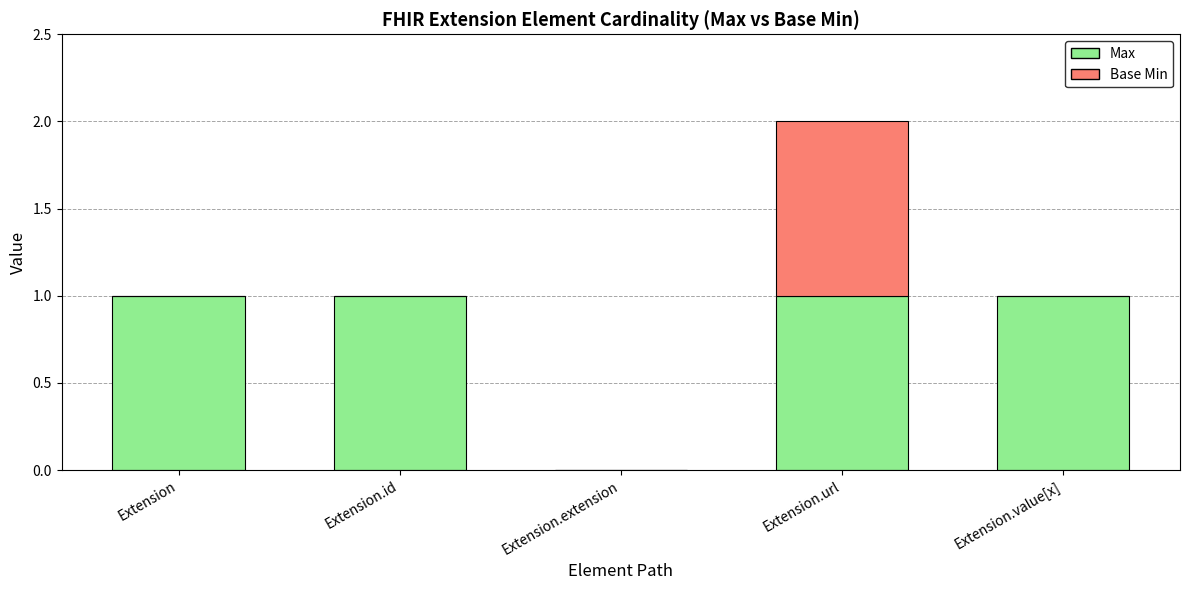

Are the bars horizontal?

No